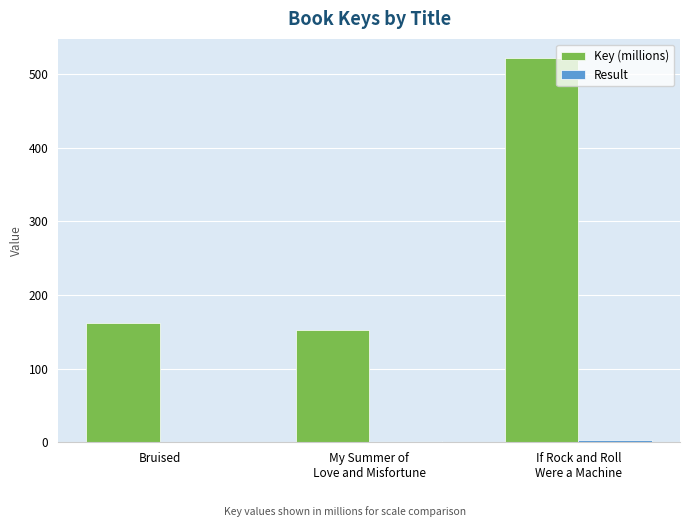

Which series changed the most between Bruised and My Summer of
Love and Misfortune?

Key (millions)